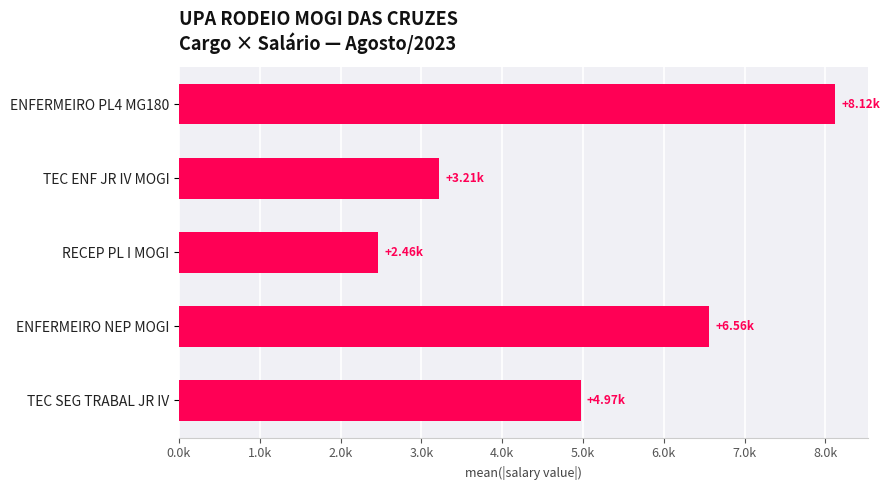

Which label corresponds to the smallest value in the chart?

RECEP PL I MOGI